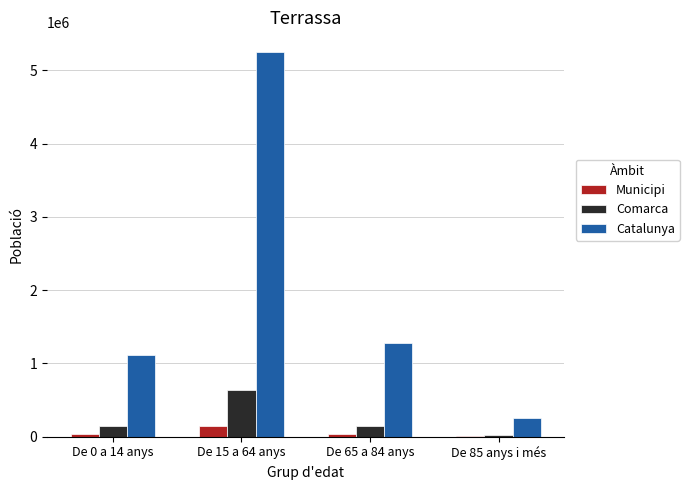

How many groups of bars are there?

4